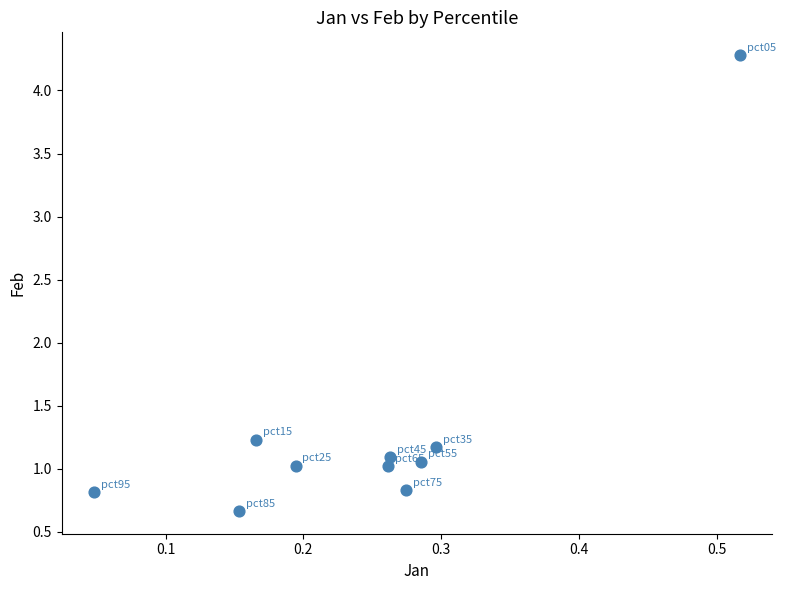

What is the average Y value?

1.3